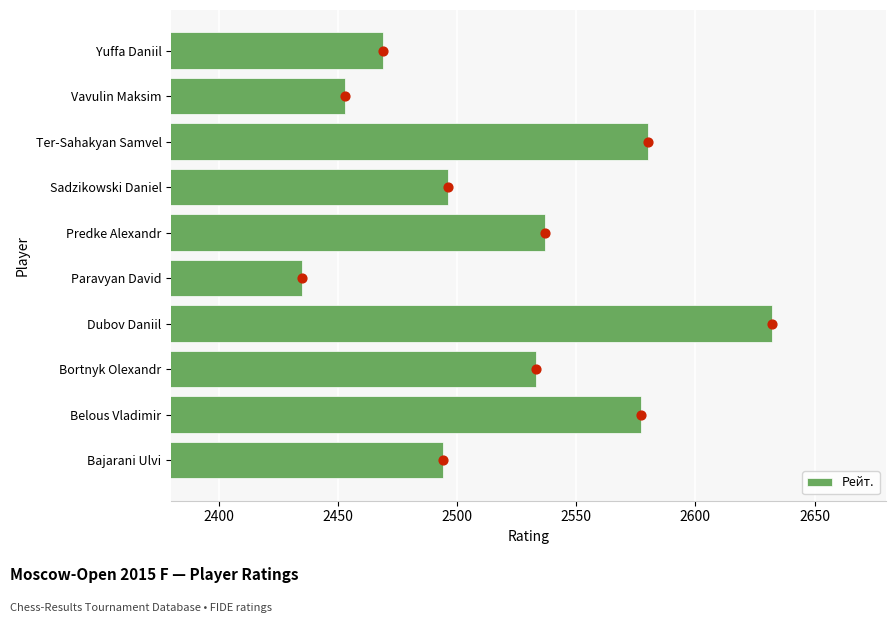

The value of Рейт. at Paravyan David is 4364. True or false?

False